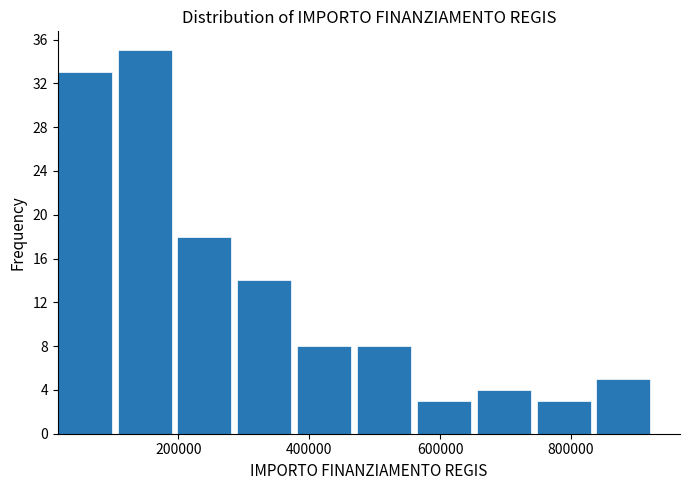

Reading left to right, list every bar in this chart as the range it spans on the x-axis followed by its height. Neither the bar edges nor the heights are printed on the chart, so give them approximately, as read against the axes.

20000 to 100000: 33
100000 to 200000: 35
200000 to 300000: 18
300000 to 380000: 14
380000 to 480000: 8
480000 to 560000: 8
560000 to 660000: 3
660000 to 740000: 4
740000 to 840000: 3
840000 to 940000: 5